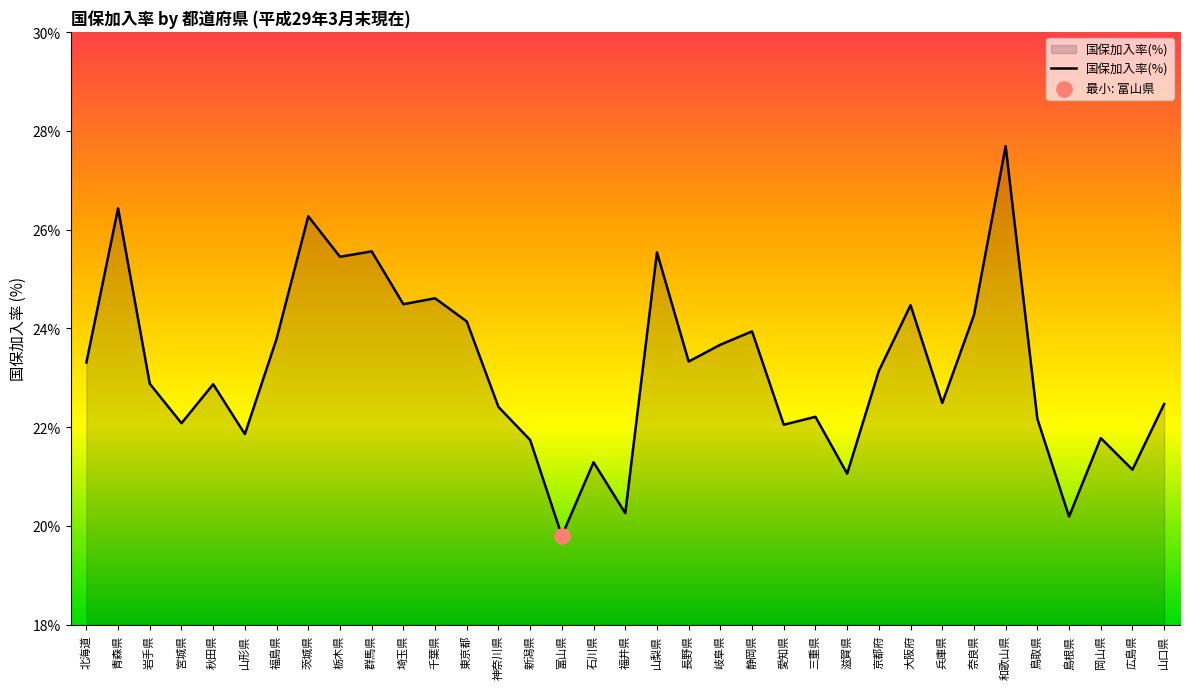

Between 島根県 and 京都府, which is larger?

京都府